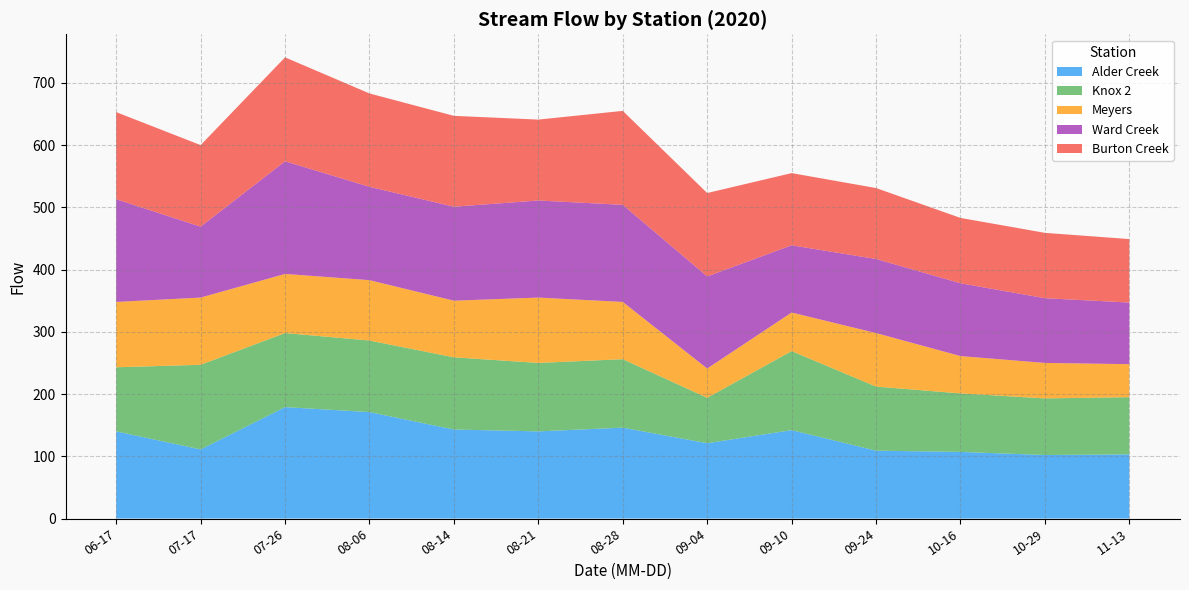

What is the total value across all series at 08-28?

655